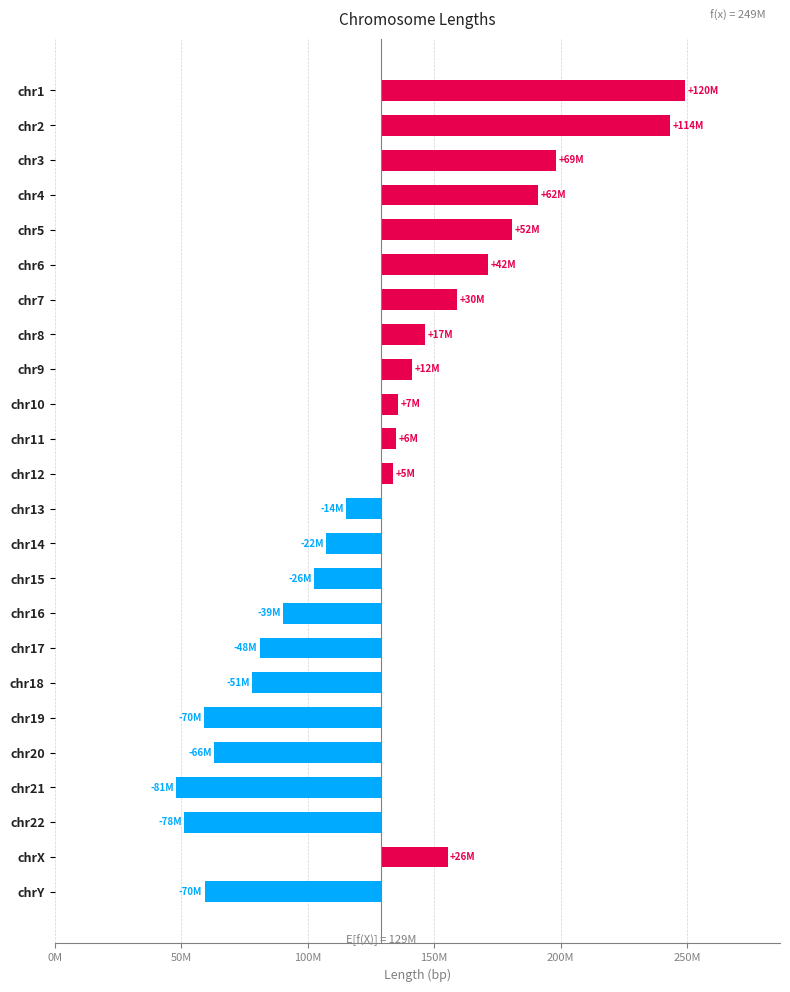

Reading left to right, transcribe all the data shown in this chart.

-69612992.8	26284001.2	-77681992.8	-80856663.8	-65961038.8	-69857575.8	-50909310.8	-47791348.8	-38631805.8	-26455166.8	-21637018.8	-13816680.8	4865336.2	6019957.2	6548188.2	12226872.2	17377463.2	30152104.2	42128508.2	51928701.2	62167717.2	69035871.2	114212814.2	120264062.2